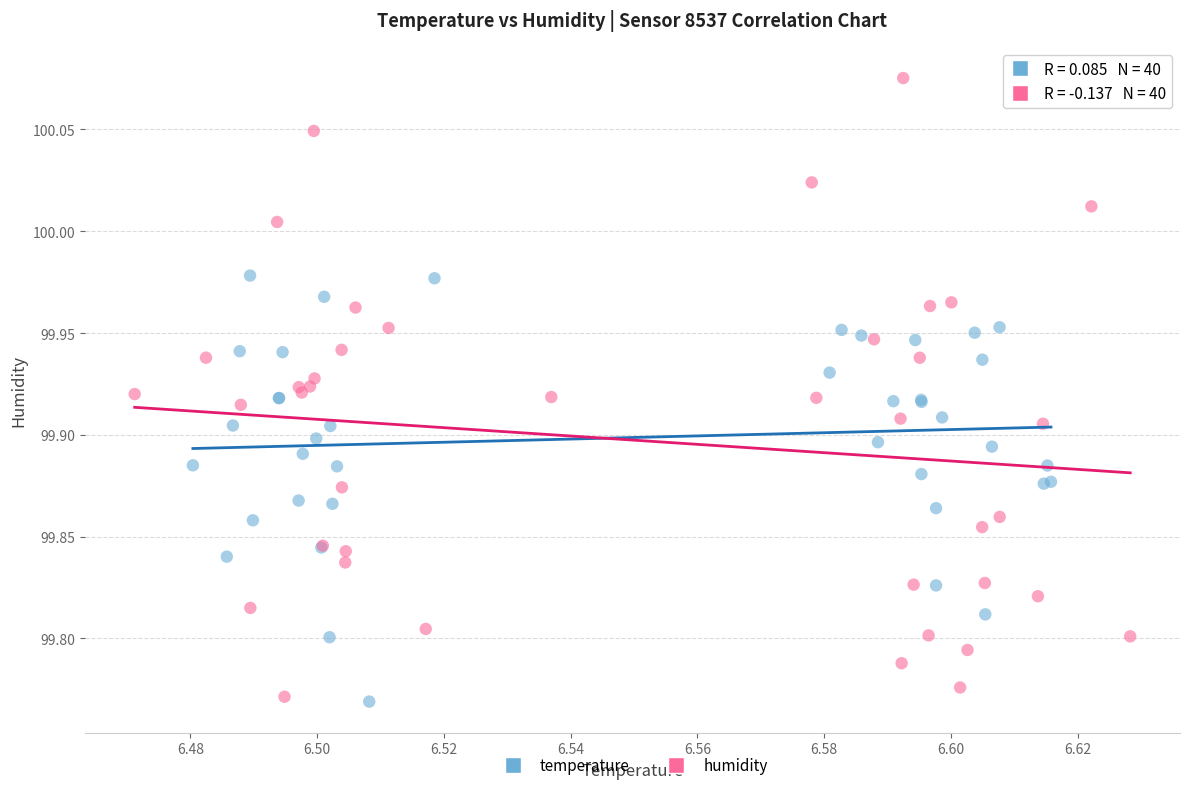

Which series reaches the maximum Y coordinate?

humidity